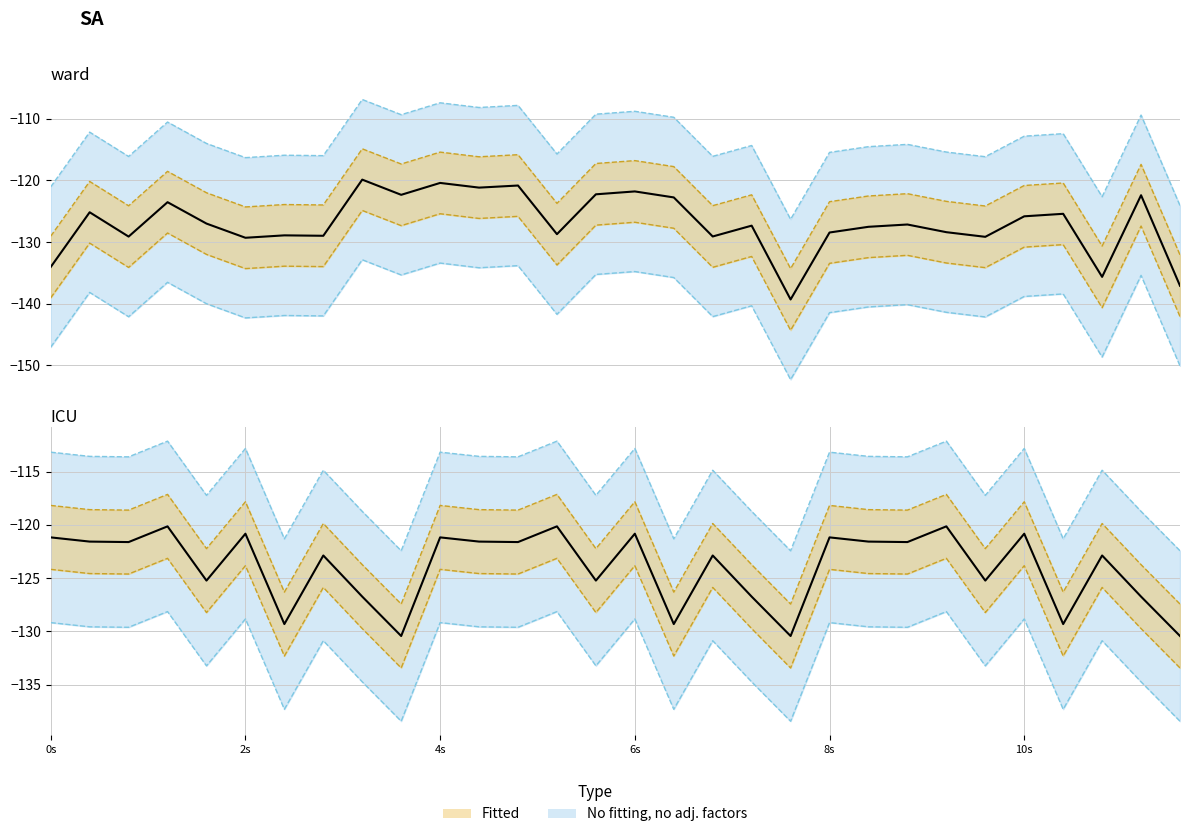

What is the difference between the maximum and second lowest values?

10.3